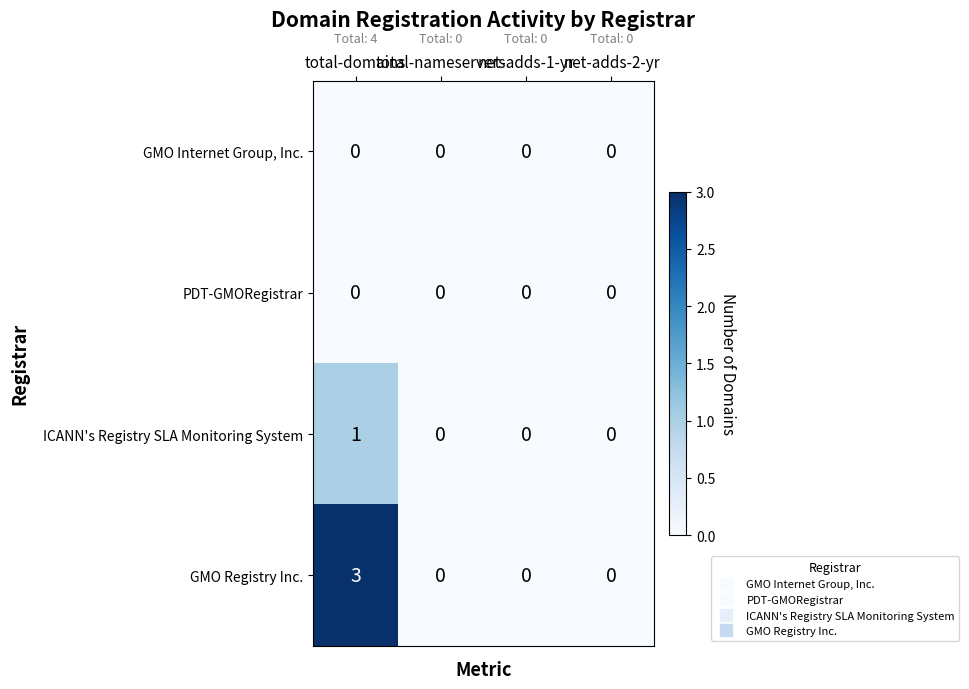

What is the sum of all GMO Registry Inc. values?

3